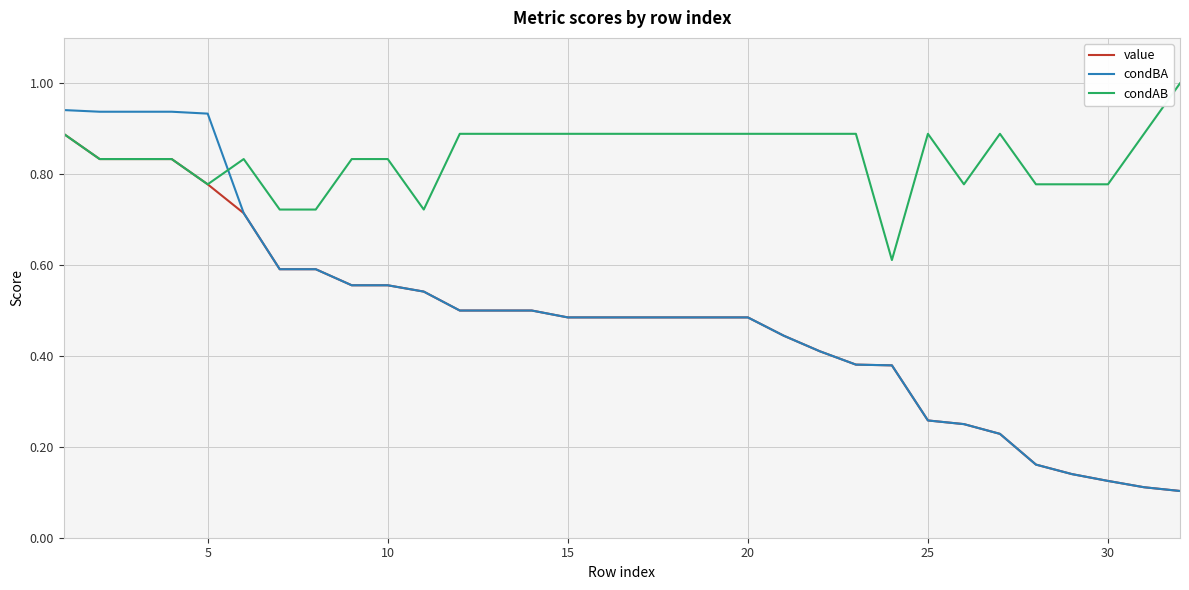

Which series has the largest total across all categories?

condAB